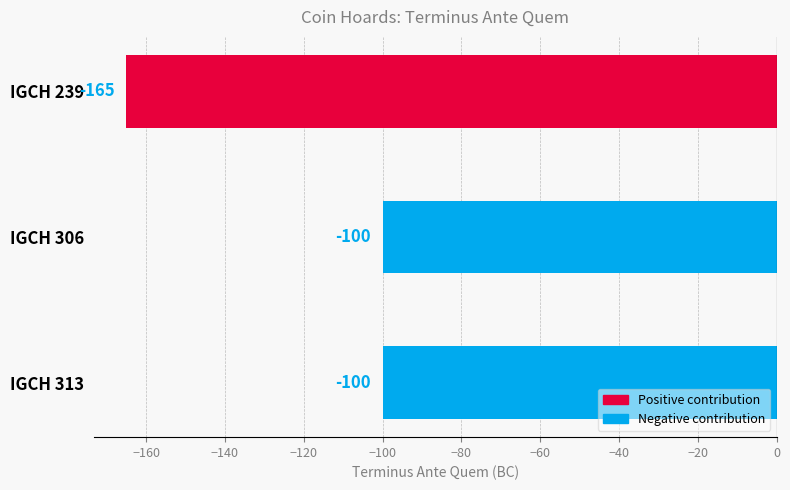

What is the approximate value at IGCH 313, to the nearest 5?

-100